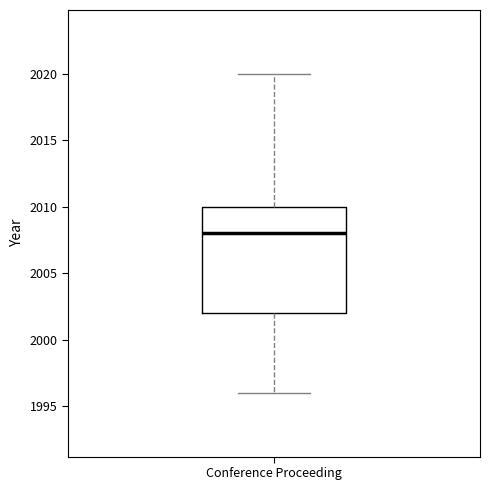

Transcribe this box plot: give where the median line is, the range the box spans, and where the two whiskers end, as read against the y-axis. The values are not printed on the chart, so give them approximately, as read against the axis.

median 2008, box 2002 to 2010, whiskers 1996 to 2020